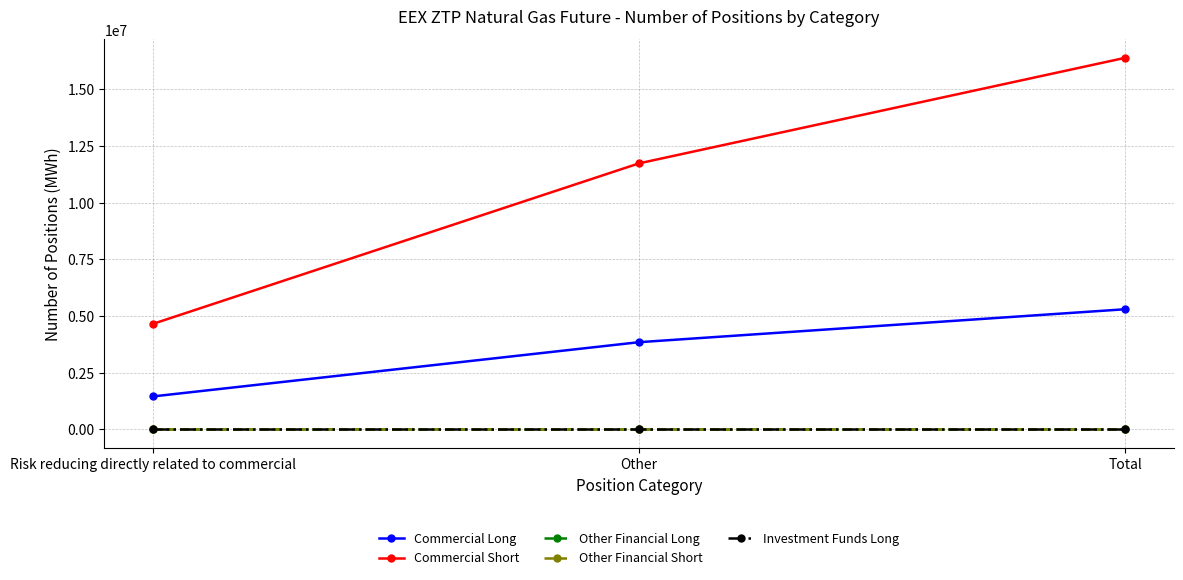

Does the chart display data point markers on the line(s)?

Yes